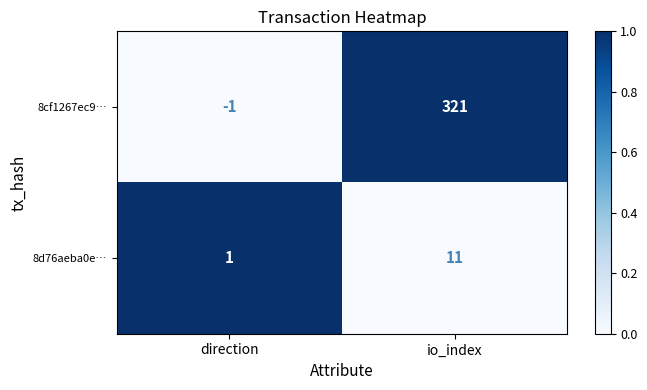

At how many categories does at least one series exceed 0?

2